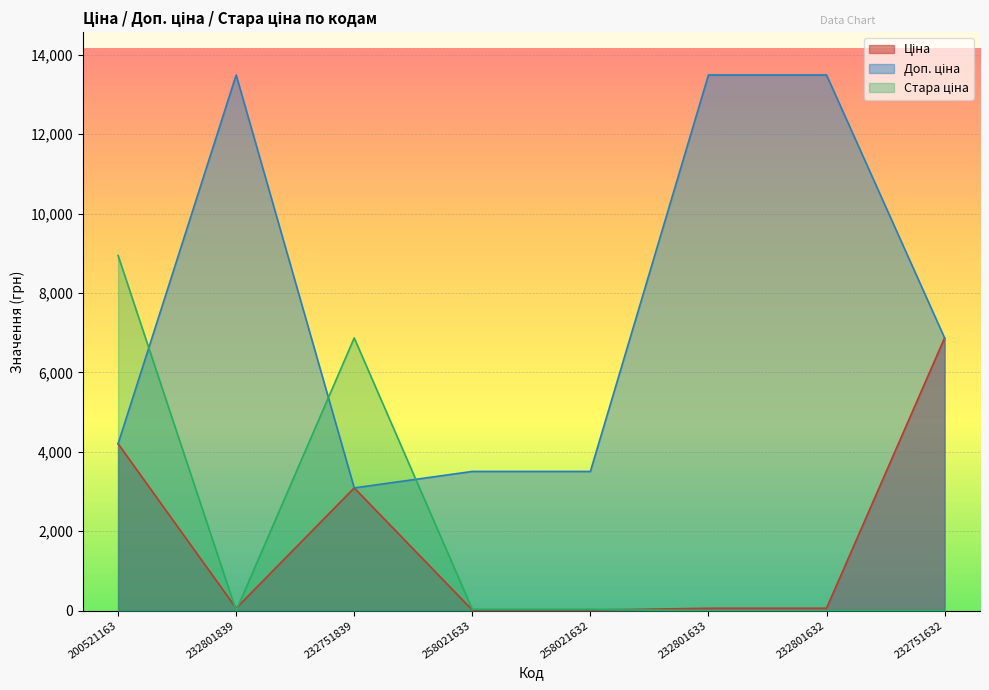

At which label does Ціна first exceed 59?

200521163